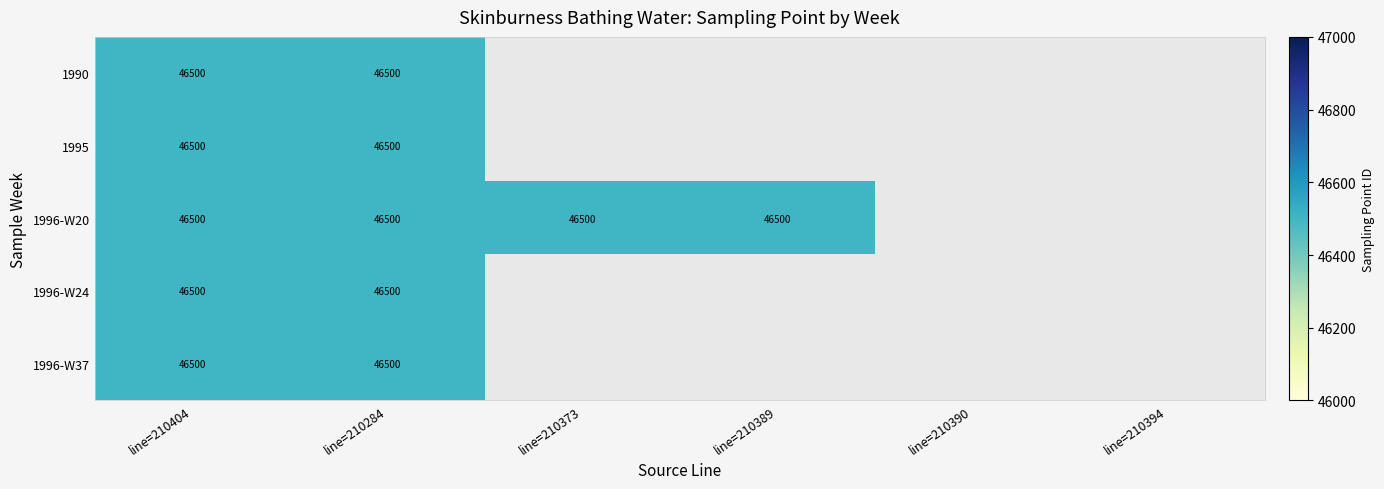

How many positive values does the 1996-W37 series have?

2